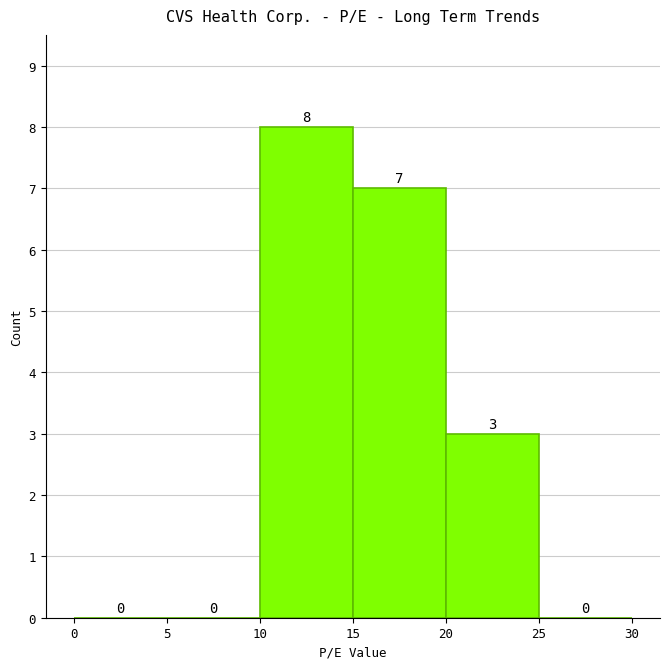

What is the height of the bar covering 20 to 25 on the x-axis?

3